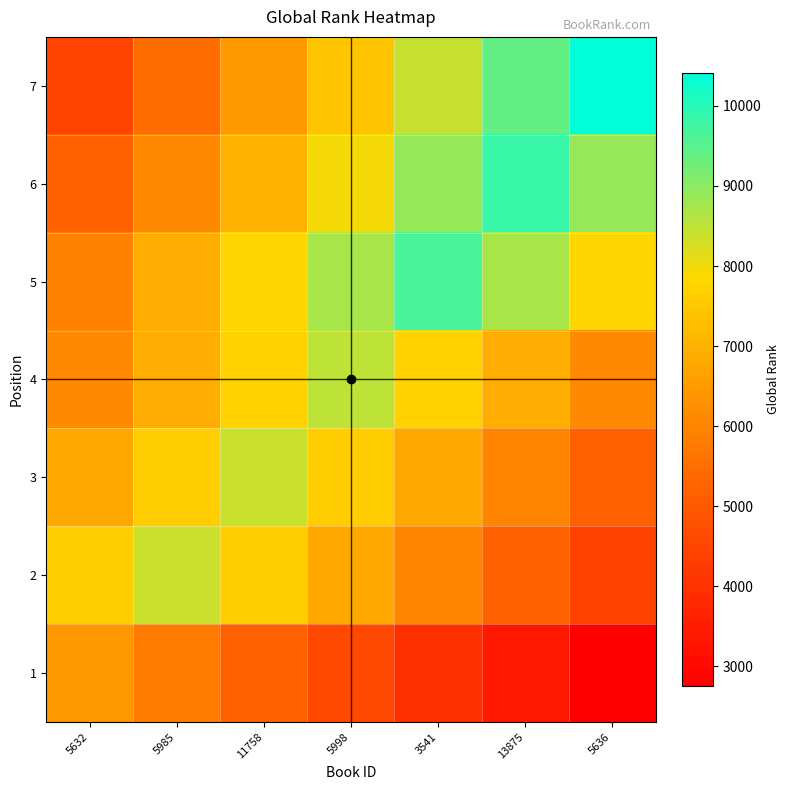

How many data points does each series have?

7